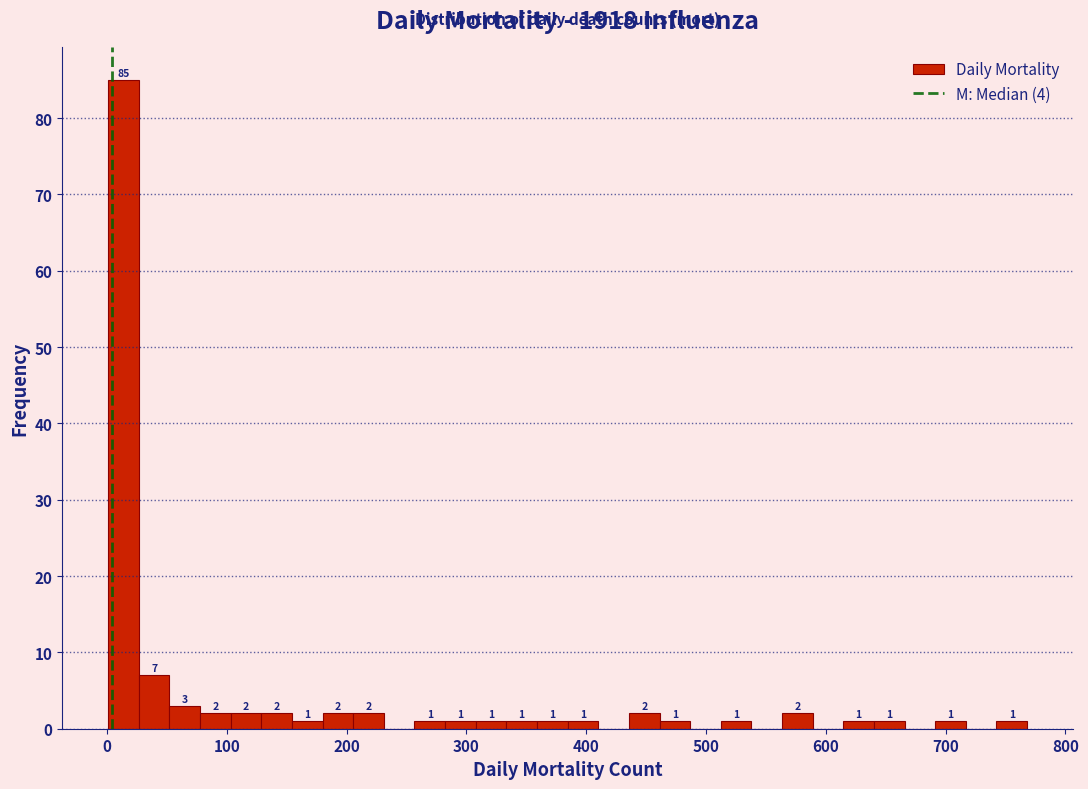

Read against the x-axis, roughly where is the centre of the tallest bar?

10